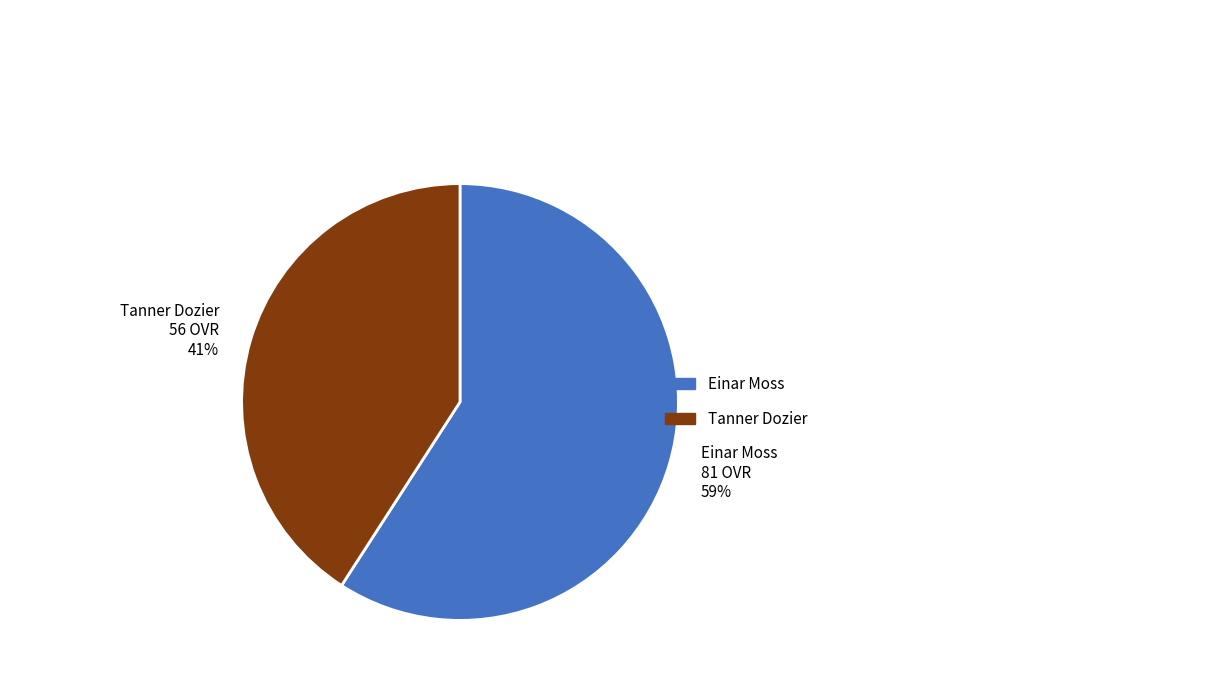

Is Tanner Dozier the majority of the pie?

No